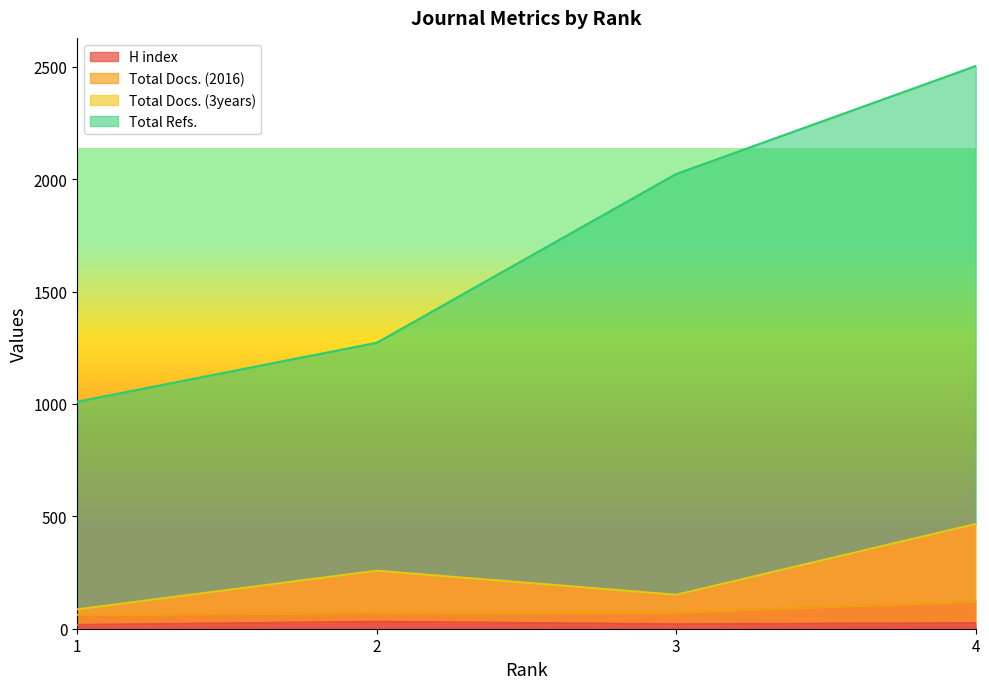

True or false: H index and Total Docs. (3years) cross at least once.

False